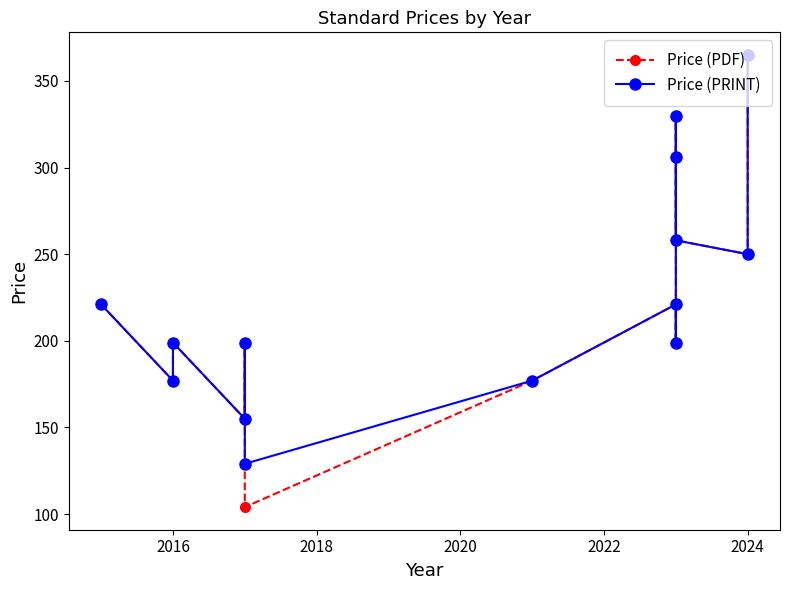

What are all the series names shown in the legend?

Price (PDF), Price (PRINT)